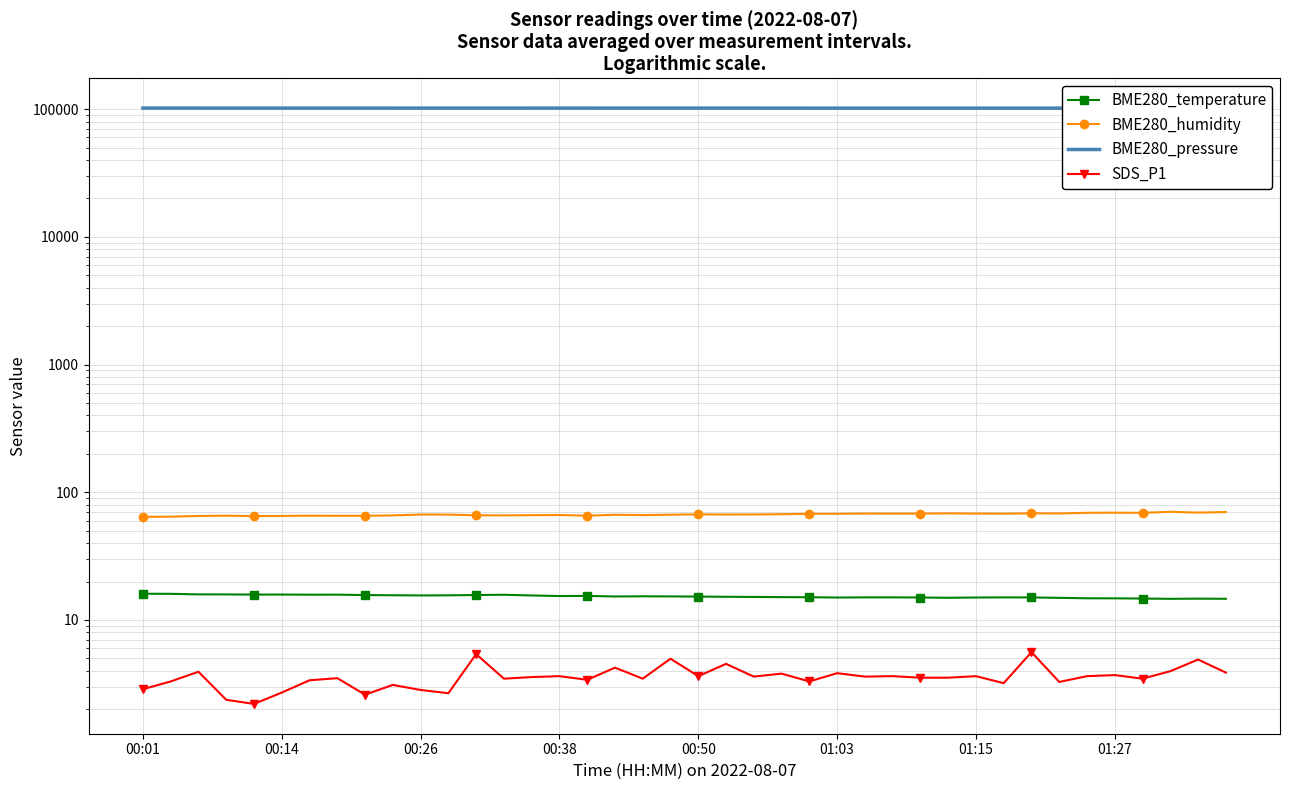

Between 00:14 and 00:38, which is larger?

00:14